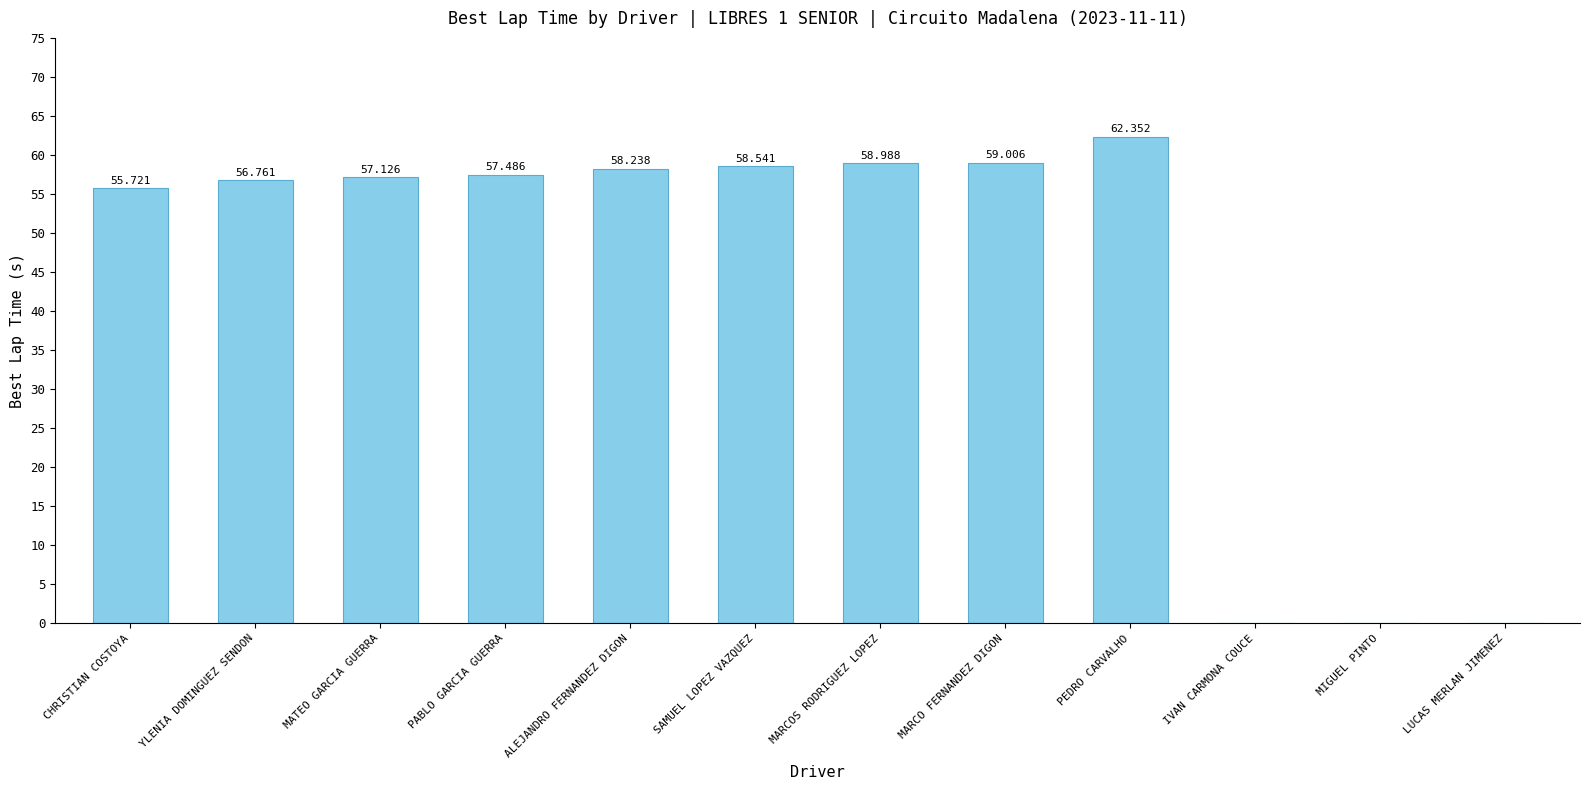

Are the bars grouped side by side (vs. stacked)?

No